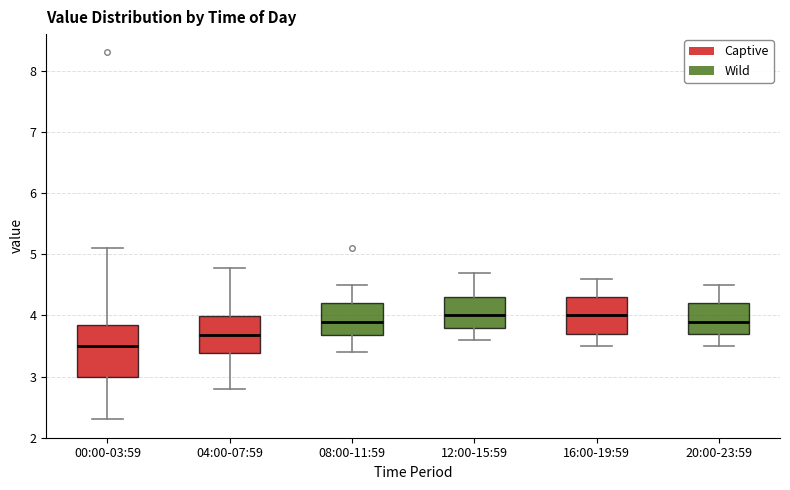

Reading left to right, transcribe this box plot: for each box, give where its median line is, the range the box spans, and where its two whiskers end, as read against the y-axis. The values are not printed on the chart, so give them approximately, as read against the axis.

00:00-03:59: median 3.5, box 3.0 to 3.8, whiskers 2.3 to 5.1
04:00-07:59: median 3.7, box 3.4 to 4.0, whiskers 2.8 to 4.8
08:00-11:59: median 3.9, box 3.7 to 4.2, whiskers 3.4 to 4.5
12:00-15:59: median 4.0, box 3.8 to 4.3, whiskers 3.6 to 4.7
16:00-19:59: median 4.0, box 3.7 to 4.3, whiskers 3.5 to 4.6
20:00-23:59: median 3.9, box 3.7 to 4.2, whiskers 3.5 to 4.5